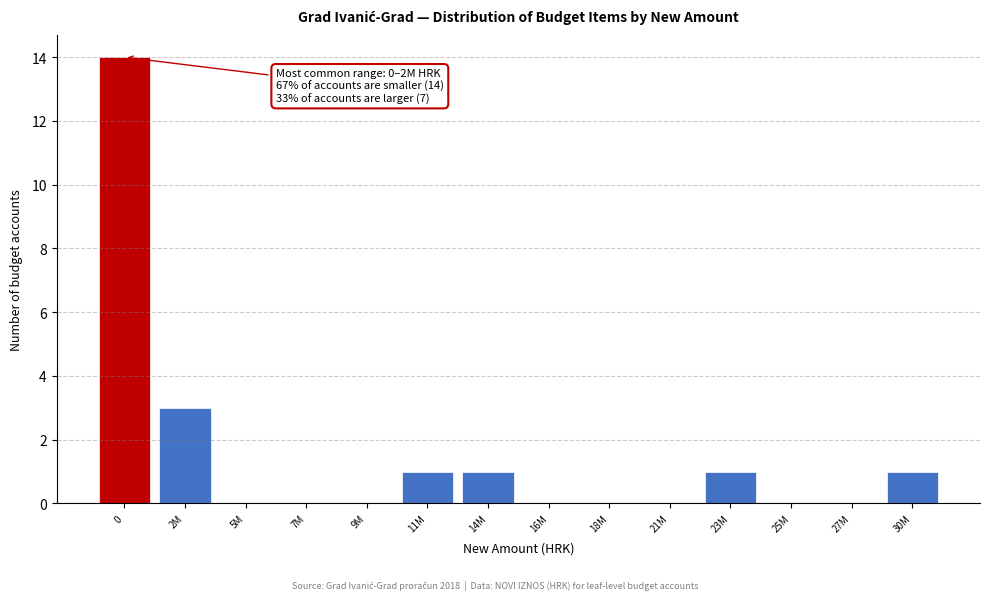

Reading right to left, transcribe all the data shown in this chart.

30M=1	27M=0	25M=0	23M=1	21M=0	18M=0	16M=0	14M=1	11M=1	9M=0	7M=0	5M=0	2M=3	0=14